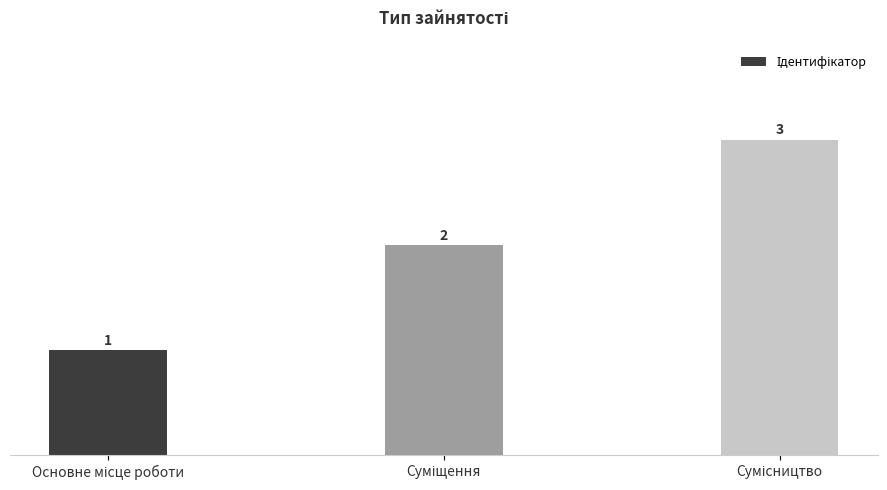

What is the maximum value shown in the chart?

3